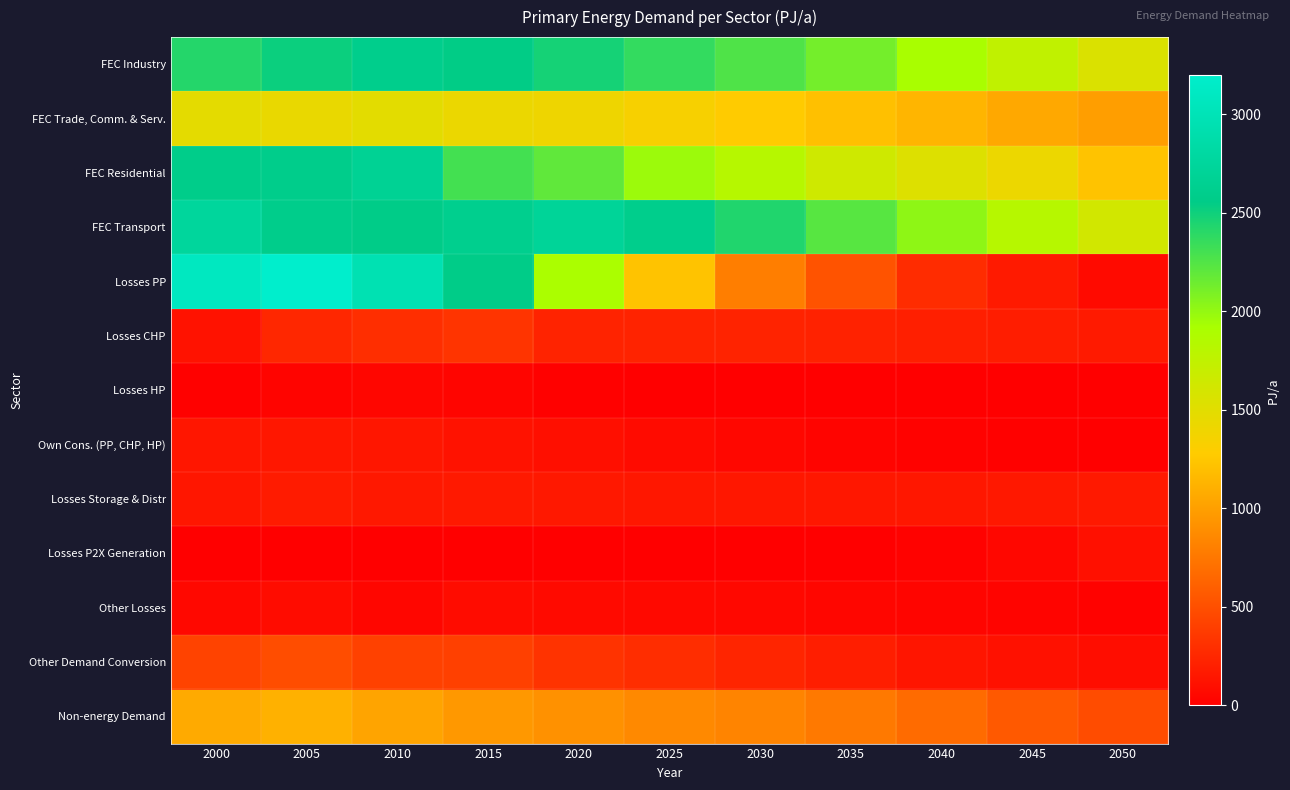

Reading left to right, extract all data points from this chart.

FEC Industry: 2000=2421.4	2005=2513.6	2010=2592.2	2015=2547.9	2020=2472.5	2025=2364.1	2030=2255.6	2035=2117.4	2040=1917.6	2045=1750.9	2050=1553.2
FEC Trade, Comm. & Serv.: 2000=1477.6	2005=1436.9	2010=1482.5	2015=1427.8	2020=1400.4	2025=1335.2	2030=1278.4	2035=1205.5	2040=1137.1	2045=1059.9	2050=998.2
FEC Residential: 2000=2584.2	2005=2590.8	2010=2675.7	2015=2301.7	2020=2192.7	2025=1972.5	2030=1829.1	2035=1648.0	2040=1530.4	2045=1418.1	2050=1227.7
FEC Transport: 2000=2751.5	2005=2585.6	2010=2559.2	2015=2620.1	2020=2712.2	2025=2593.4	2030=2432.6	2035=2225.2	2040=2017.6	2045=1818.4	2050=1617.2
Losses PP: 2000=3084.6	2005=3196.5	2010=2953.4	2015=2559.4	2020=1906.2	2025=1224.8	2030=798.7	2035=530.3	2040=286.5	2045=168.6	2050=70.2
Losses CHP: 2000=123.8	2005=253.7	2010=296.8	2015=336.6	2020=228.2	2025=229.5	2030=226.9	2035=220.7	2040=204.2	2045=189.4	2050=172.9
Losses HP: 2000=13.3	2005=35.1	2010=49.7	2015=42.7	2020=13.4	2025=11.7	2030=9.9	2035=7.7	2040=6.3	2045=4.2	2050=2.3
Own Cons. (PP, CHP, HP): 2000=148.1	2005=151.4	2010=147.5	2015=119.9	2020=102.2	2025=75.1	2030=51.6	2035=34.3	2040=19.7	2045=15.5	2050=12.2
Losses Storage & Distr: 2000=147.4	2005=179.0	2010=156.6	2015=165.5	2020=158.0	2025=154.7	2030=153.0	2035=153.8	2040=153.9	2045=157.0	2050=162.6
Losses P2X Generation: 2000=0.0	2005=0.0	2010=0.0	2015=0.0	2020=0.0	2025=0.0	2030=0.4	2035=3.0	2040=19.1	2045=55.8	2050=110.3
Other Losses: 2000=57.3	2005=83.1	2010=45.6	2015=87.4	2020=73.6	2025=67.0	2030=58.6	2035=48.0	2040=39.5	2045=31.6	2050=23.6
Other Demand Conversion: 2000=428.4	2005=492.0	2010=412.9	2015=406.6	2020=326.0	2025=291.0	2030=237.5	2035=196.5	2040=142.0	2045=116.5	2050=88.0
Non-energy Demand: 2000=1067.8	2005=1114.2	2010=1034.0	2015=961.3	2020=911.8	2025=867.4	2030=832.4	2035=767.6	2040=676.3	2045=568.0	2050=481.1